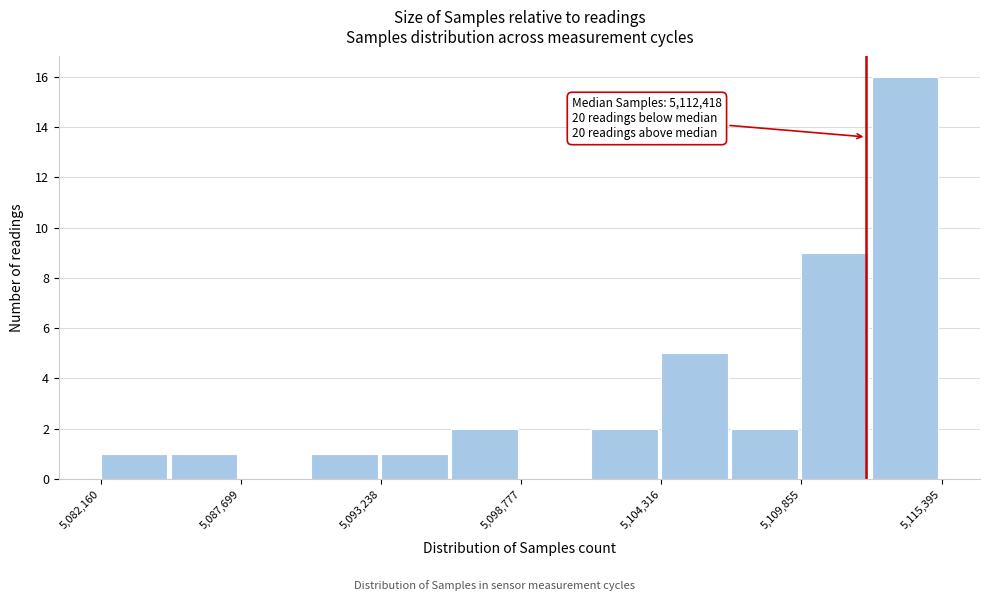

Read against the x-axis, roughly where is the centre of the tallest bar?

5114000